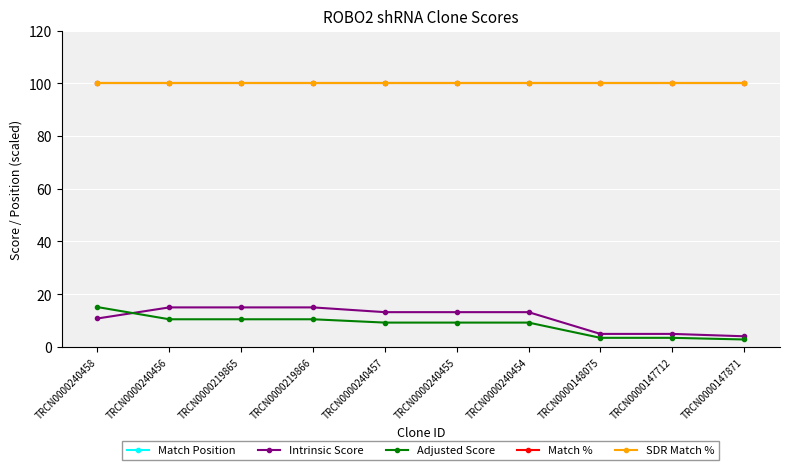

True or false: Match % and SDR Match % intersect in this chart.

False